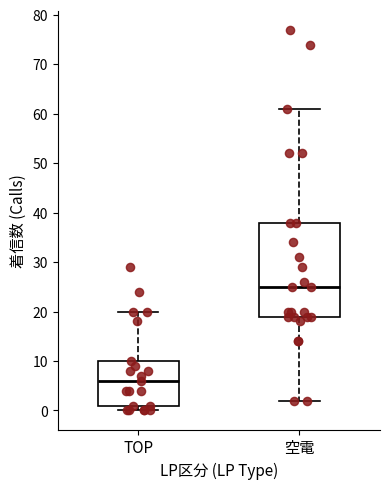

Reading left to right, read every box against the y-axis: the position of its median line, the range the box covers, and the ends of its whiskers. The values are not printed on the chart, so give them approximately, as read against the axis.

TOP: median 6, box 1 to 10, whiskers 0 to 20
空電: median 25, box 19 to 38, whiskers 2 to 61